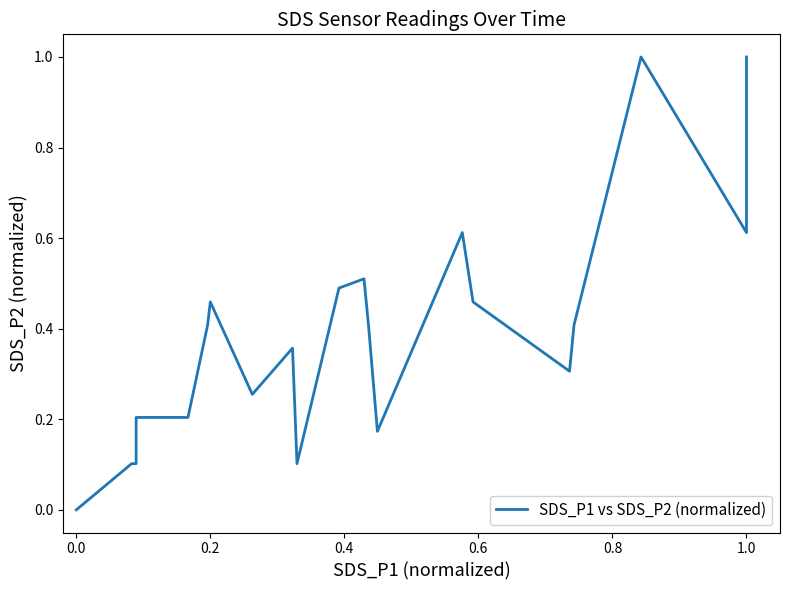

Is it true that the value at 1.0 is 1.0?

True